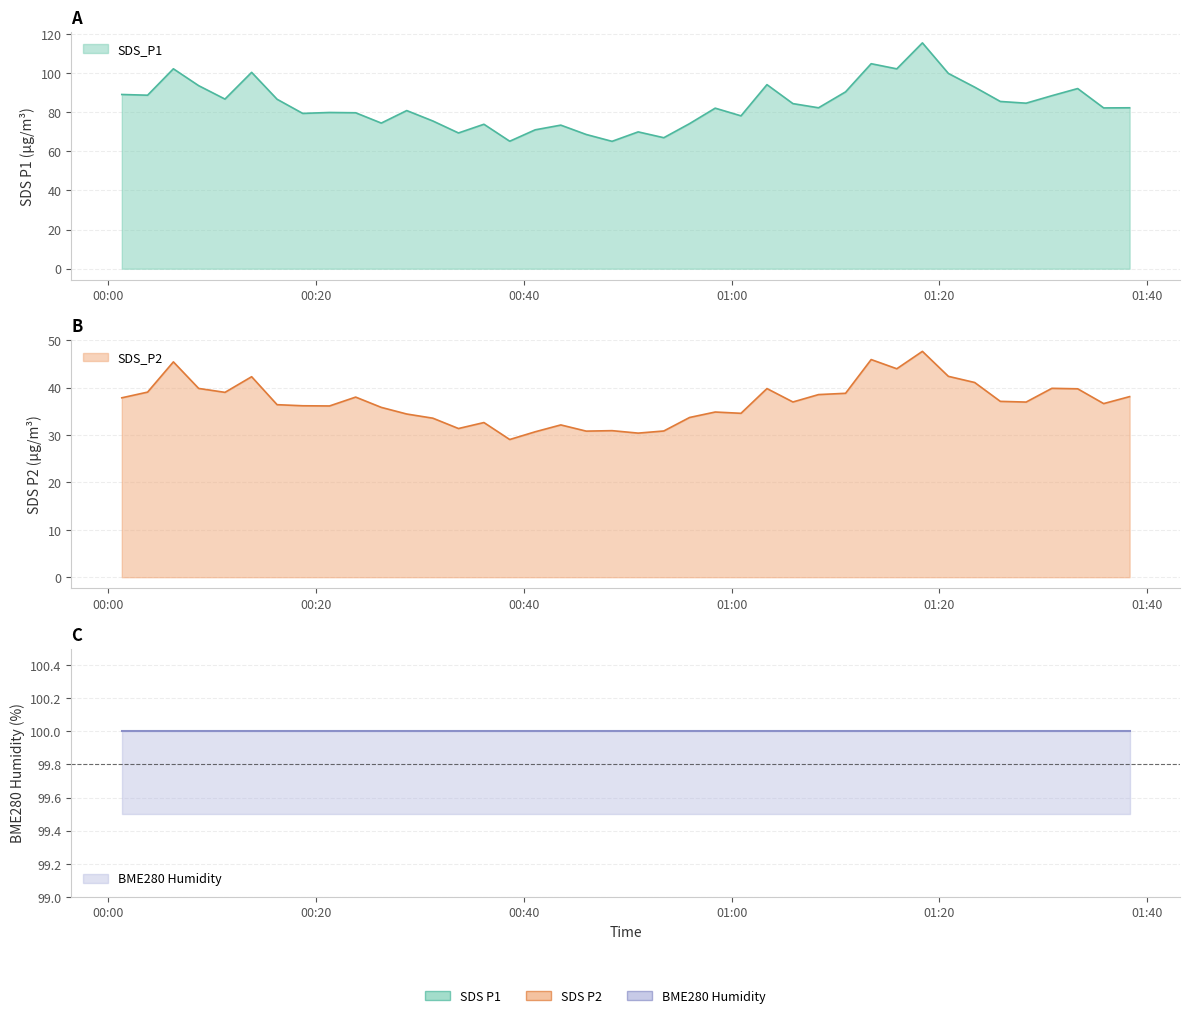

What is the label of the 14th point from the left?

2021/11/18 00:33:42